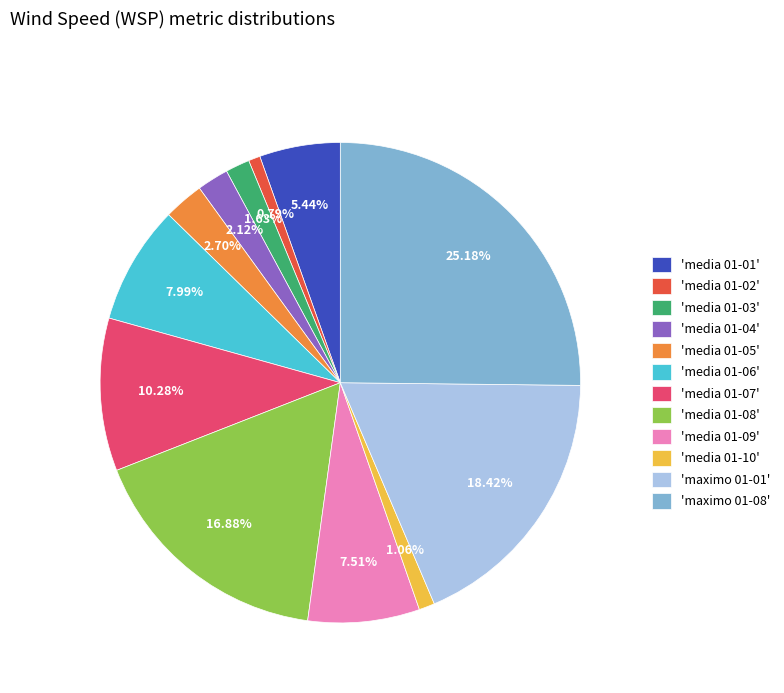

Do 'media 01-03' and 'media 01-06' together represent more than half of the pie?

No